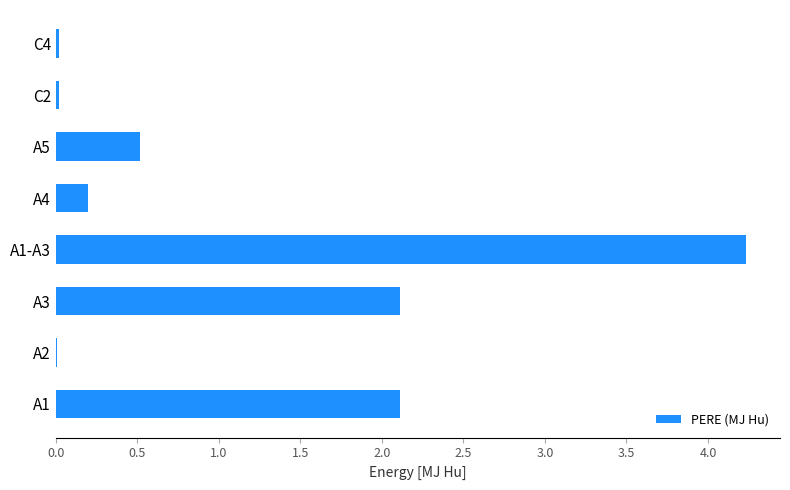

Which label corresponds to the largest value in the chart?

A1-A3